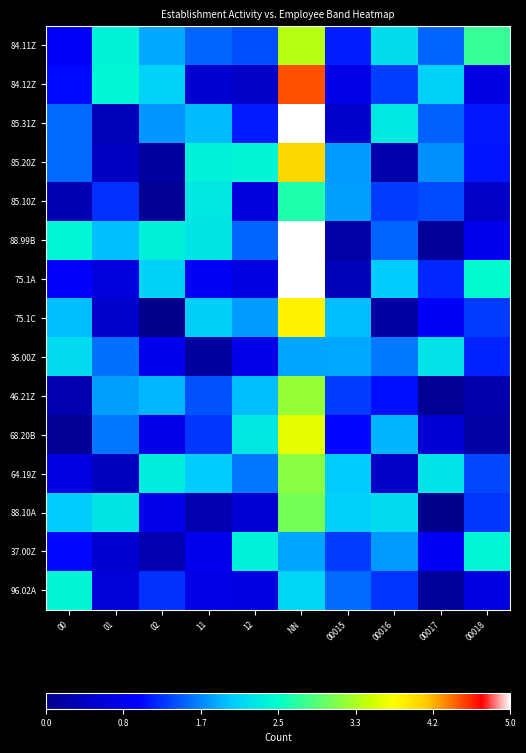

What is the greatest value displayed?

7.0